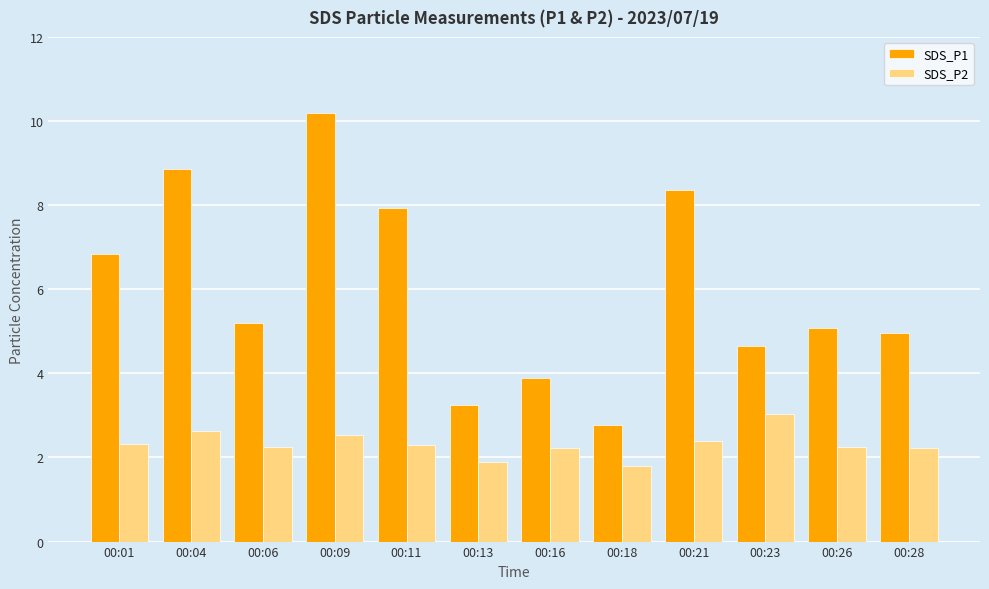

At 00:11, list the series in order from smallest to largest.

SDS_P2, SDS_P1